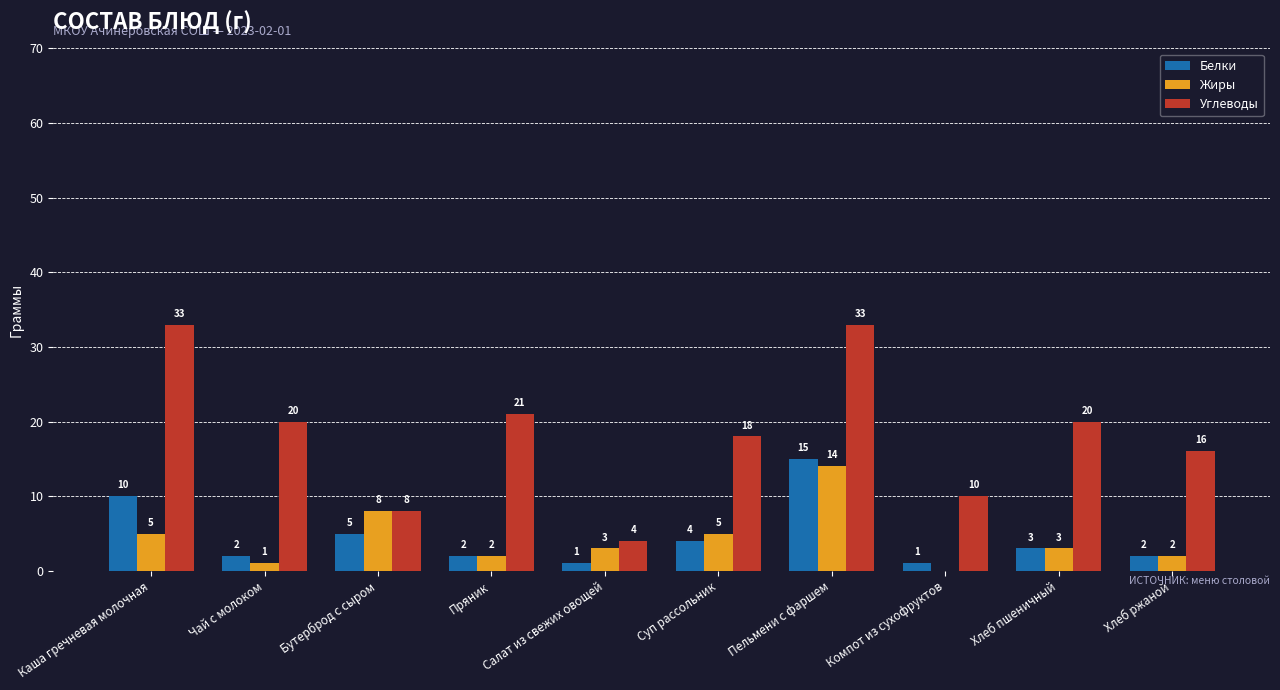

Reading left to right, transcribe all the data shown in this chart.

Белки: 10	2	5	2	1	4	15	1	3	2
Жиры: 5	1	8	2	3	5	14	0	3	2
Углеводы: 33	20	8	21	4	18	33	10	20	16